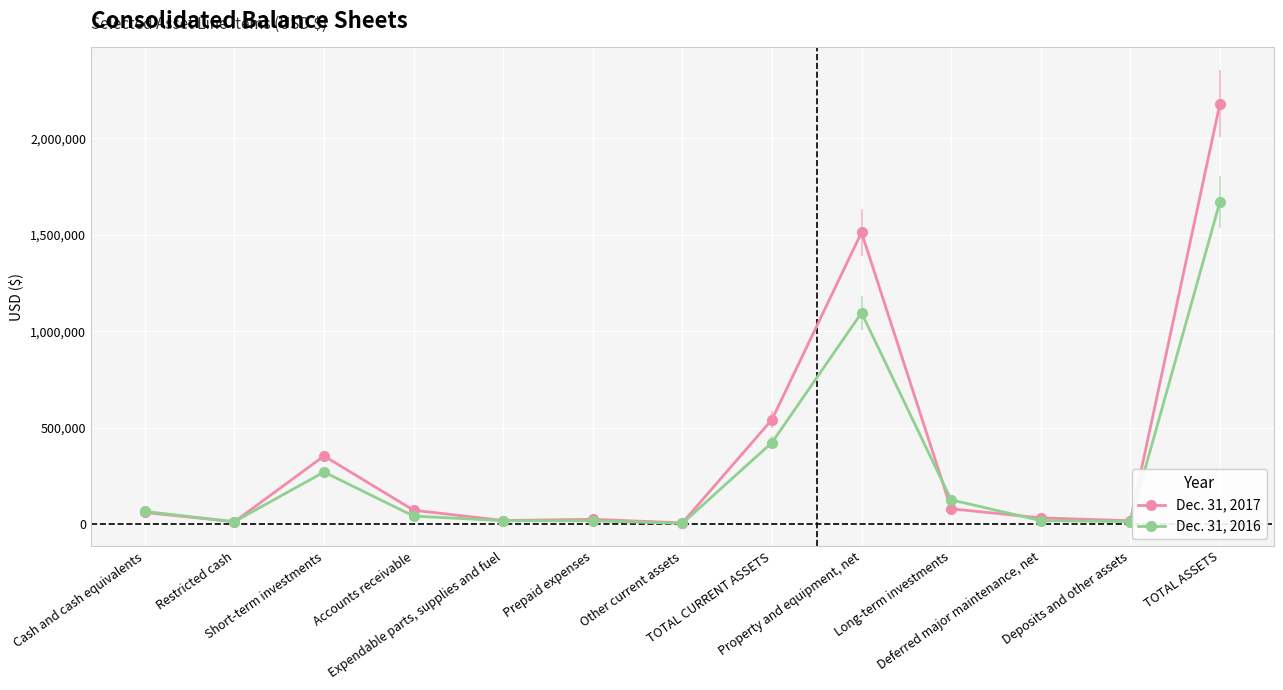

How many series are shown in this chart?

2